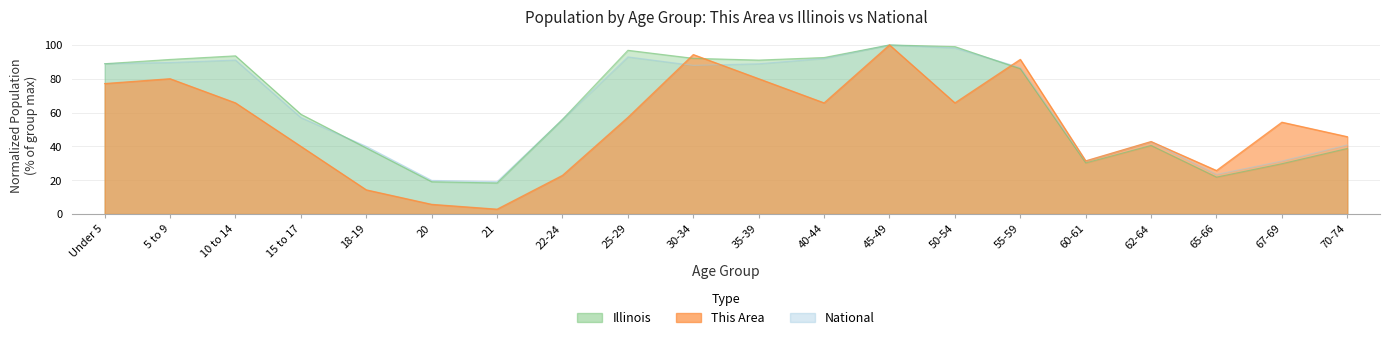

Count the number of data series in this chart.

3